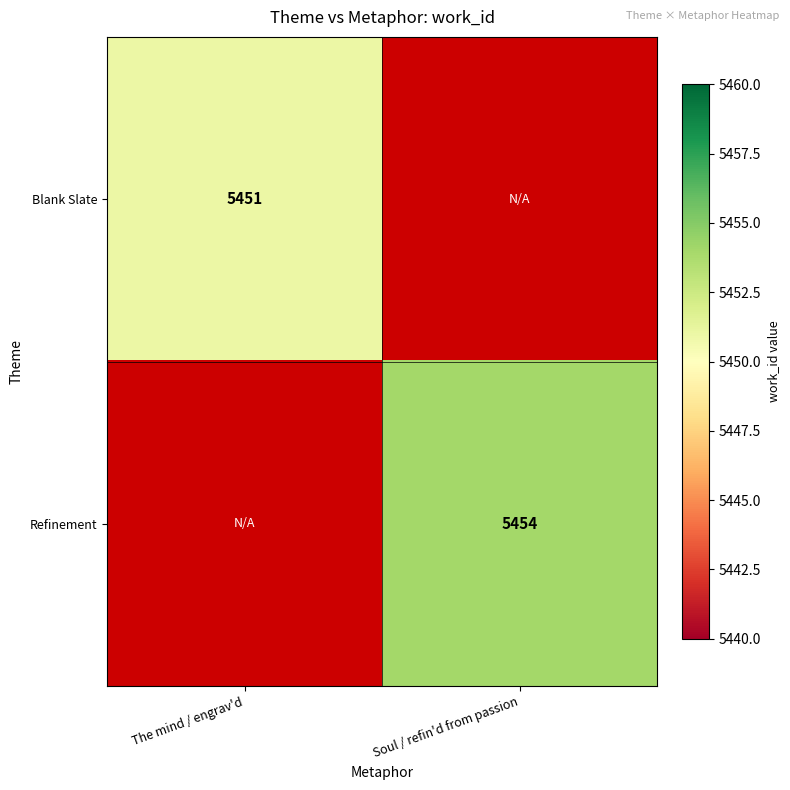

Is it true that Refinement equals 5454 at Soul / refin'd from passion?

True